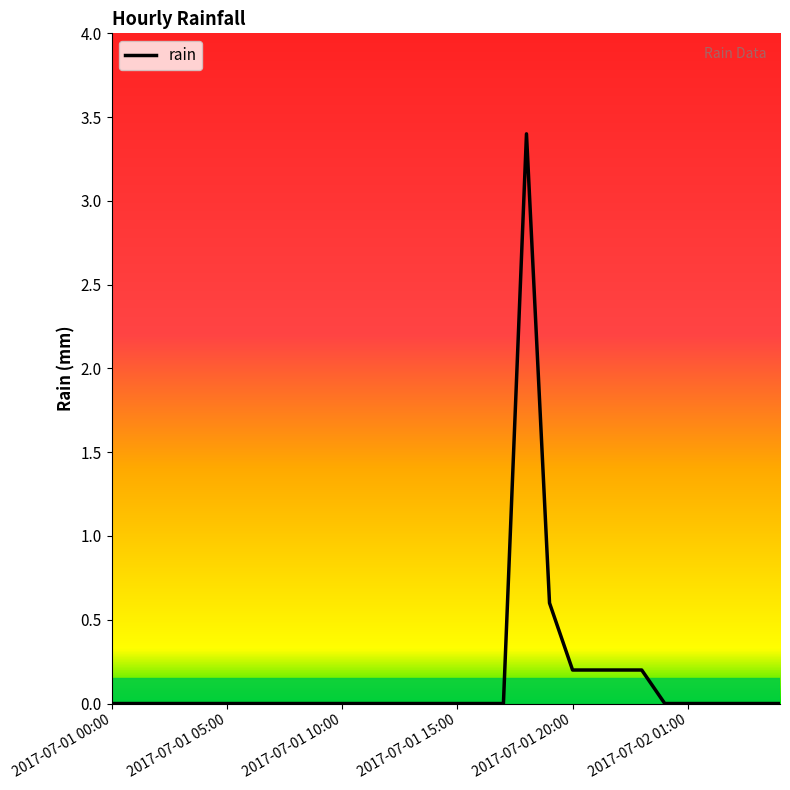

What is the difference between the maximum and minimum values?

3.4